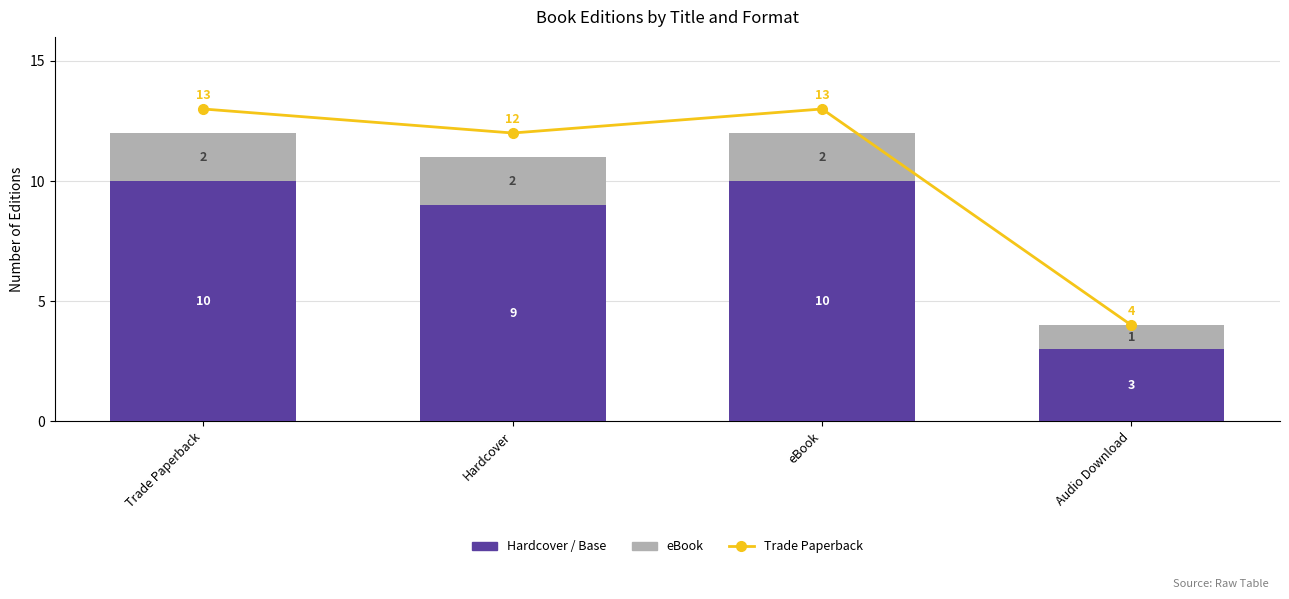

What is the greatest value displayed?

13